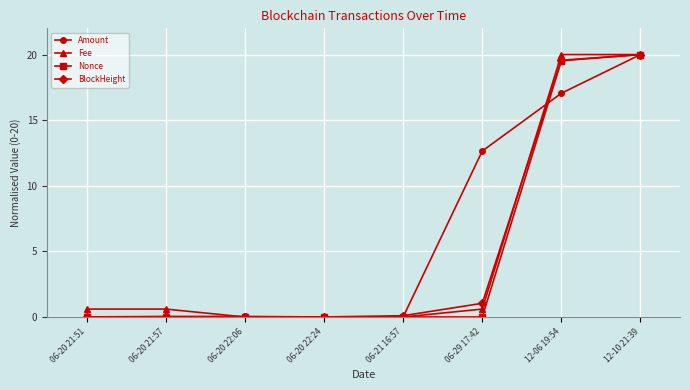

Which series has the largest total across all categories?

Amount